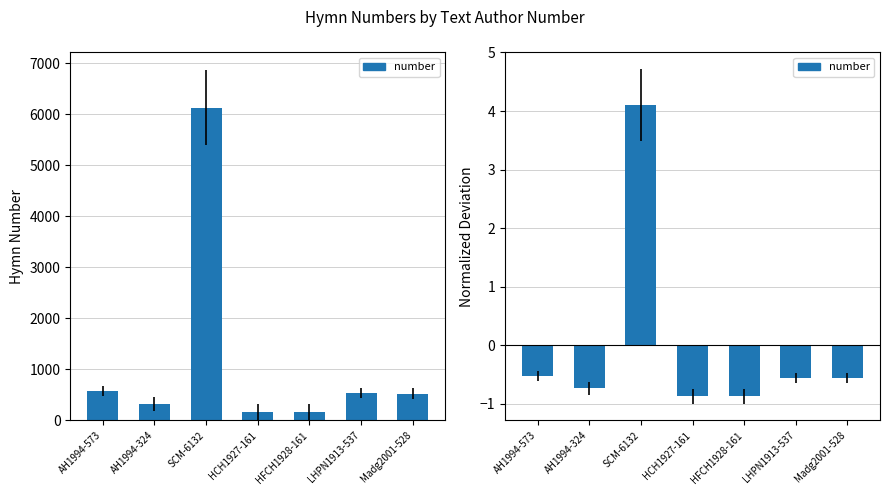

List the labels in order of value, smallest first.

HCH1927-161, HFCH1928-161, AH1994-324, Madg2001-528, LHPN1913-537, AH1994-573, SCM-6132